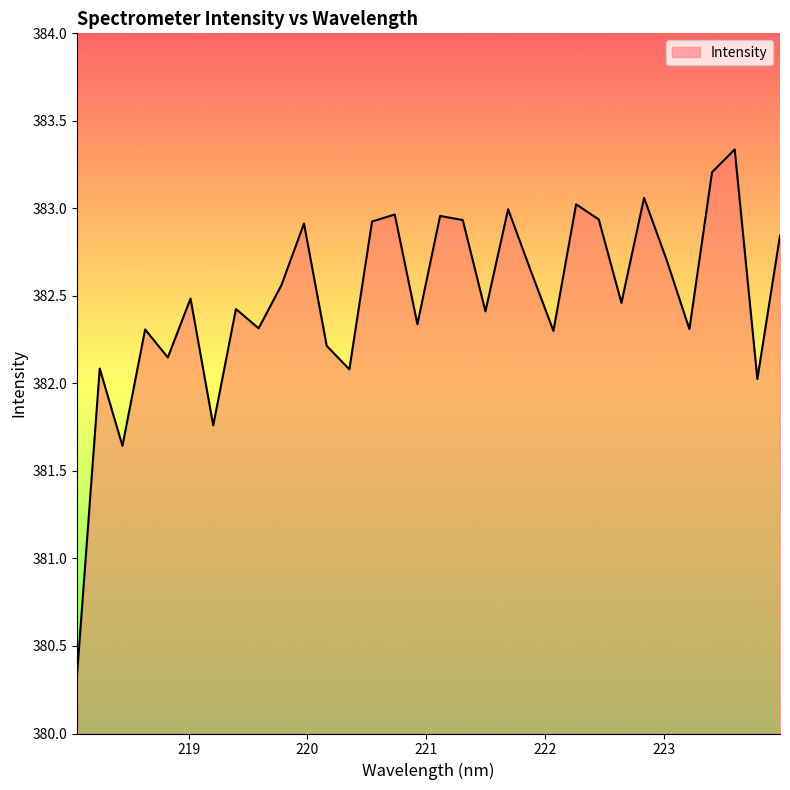

True or false: the data has more than 1 interior local peaks.

True